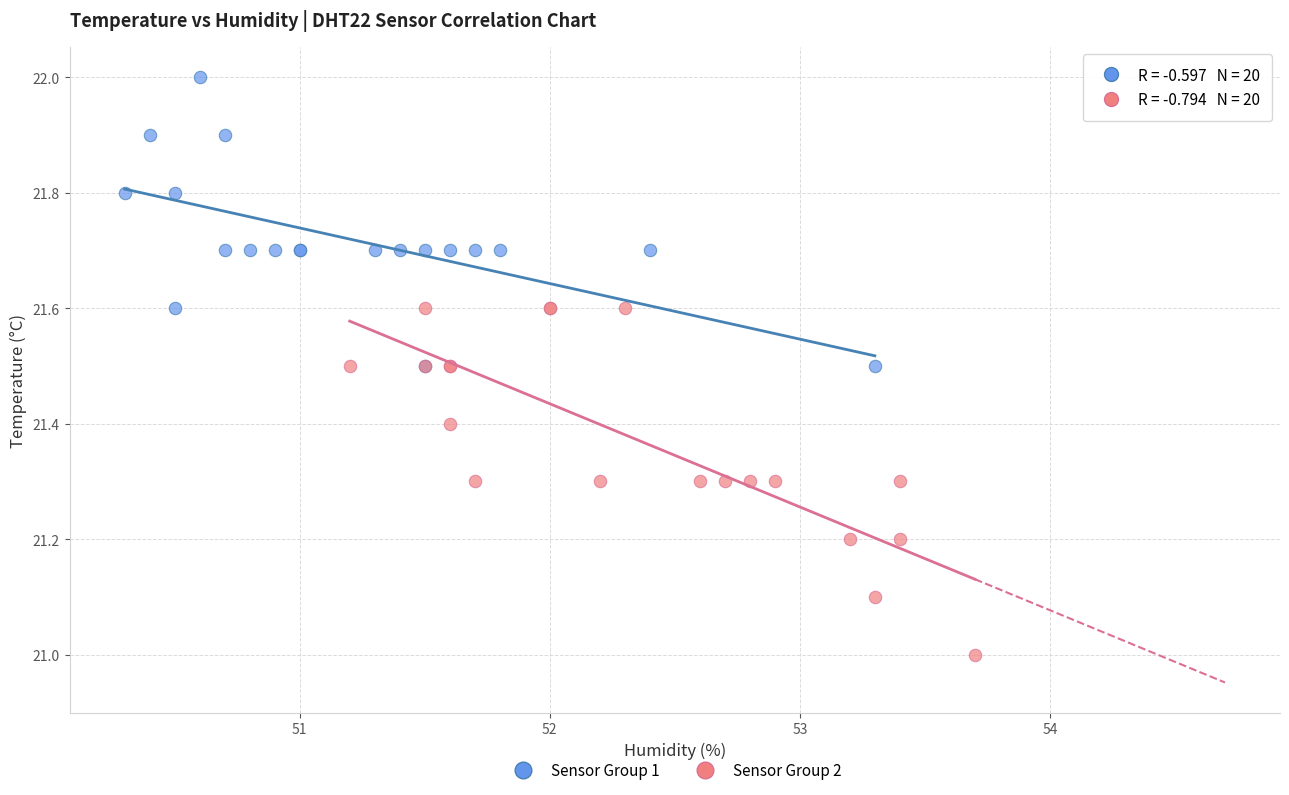

What are all the series names shown in the legend?

Sensor Group 1, Sensor Group 2